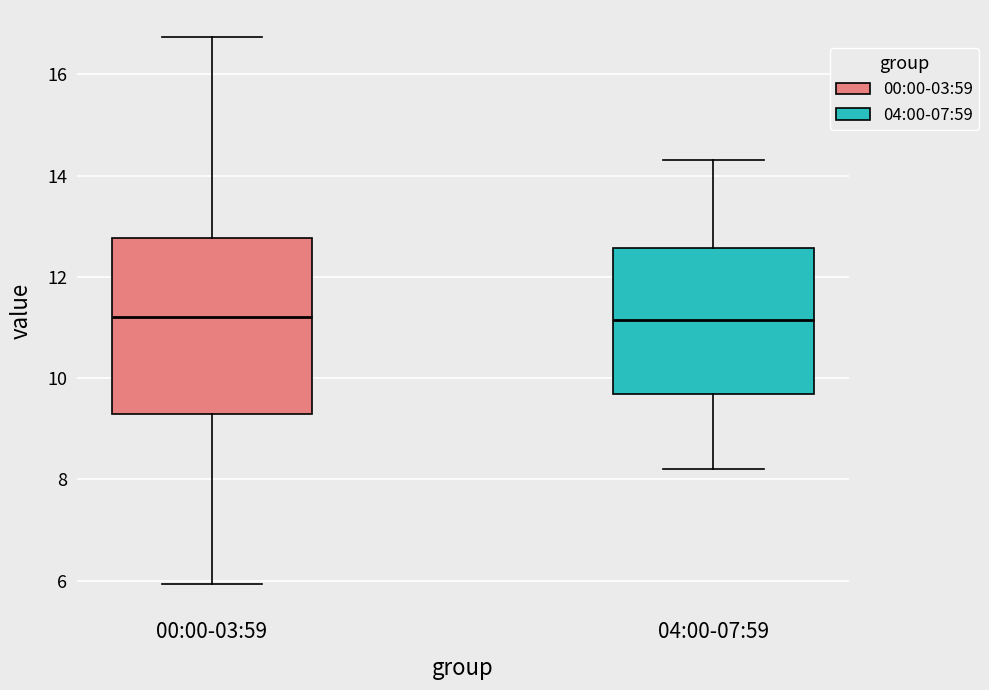

Reading left to right, transcribe this box plot: for each box, give where its median line is, the range the box spans, and where its two whiskers end, as read against the y-axis. The values are not printed on the chart, so give them approximately, as read against the axis.

00:00-03:59: median 11.2, box 9.2 to 12.8, whiskers 6.0 to 16.8
04:00-07:59: median 11.2, box 9.6 to 12.6, whiskers 8.2 to 14.4